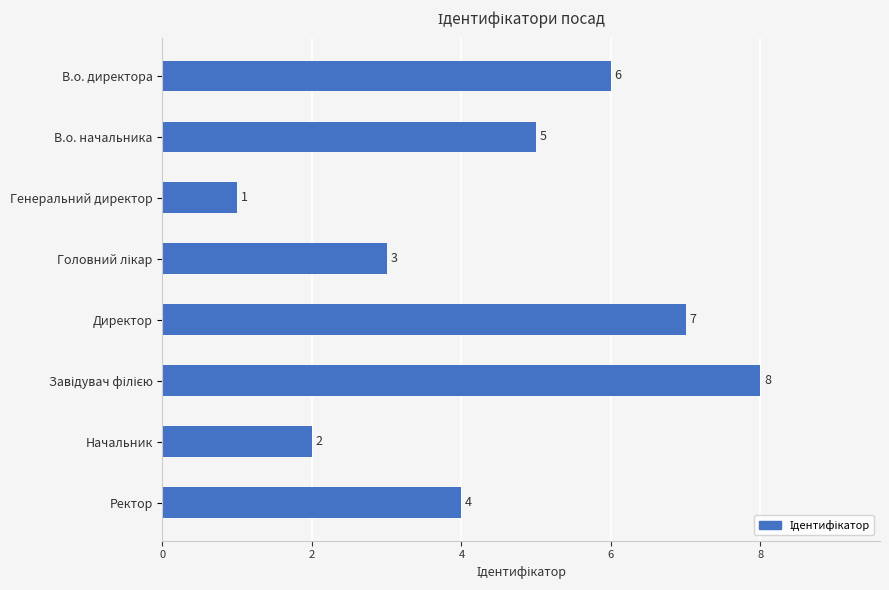

Which category has the lowest value across all series?

Генеральний директор